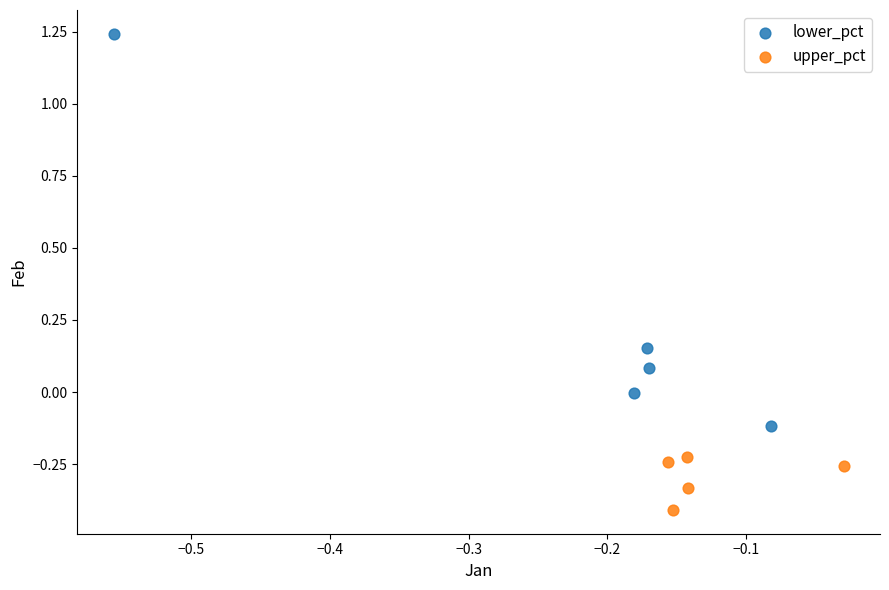

What are all the series names shown in the legend?

lower_pct, upper_pct